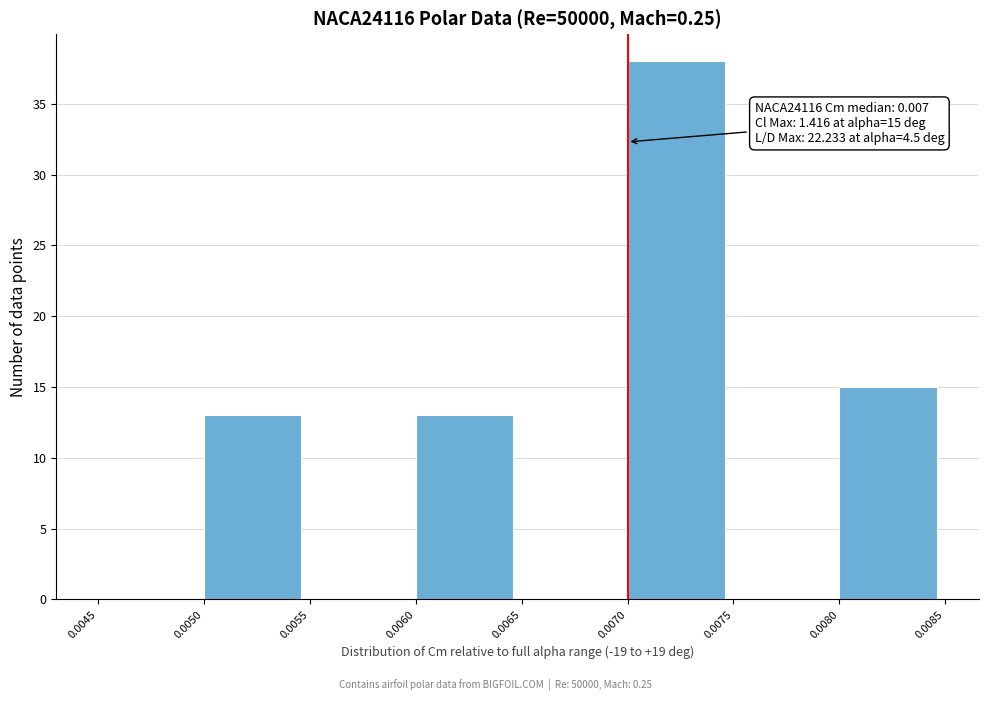

Over which range of the x-axis is the bar tallest?

0.0070 to 0.0075